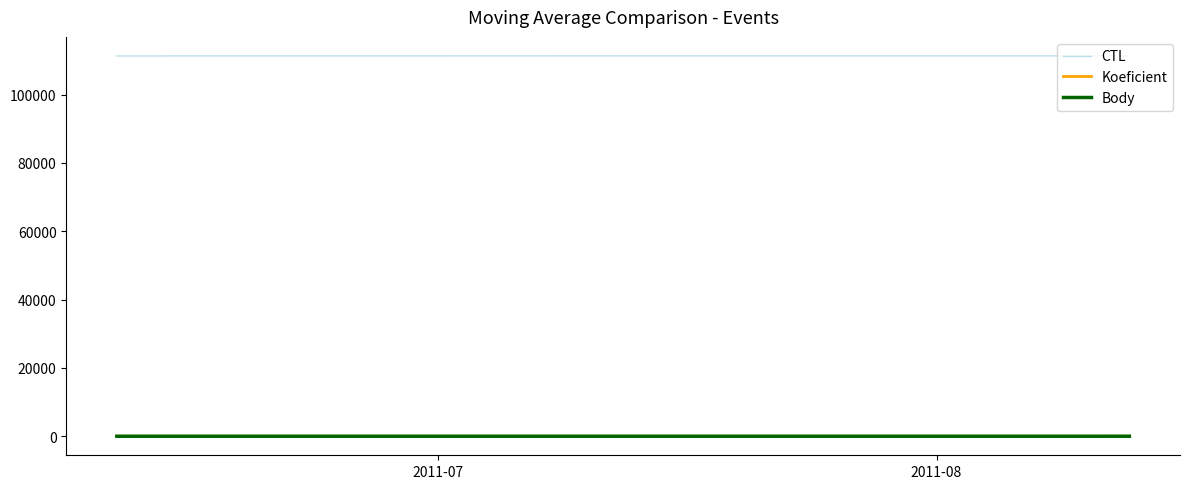

Does the chart have visible grid lines?

No